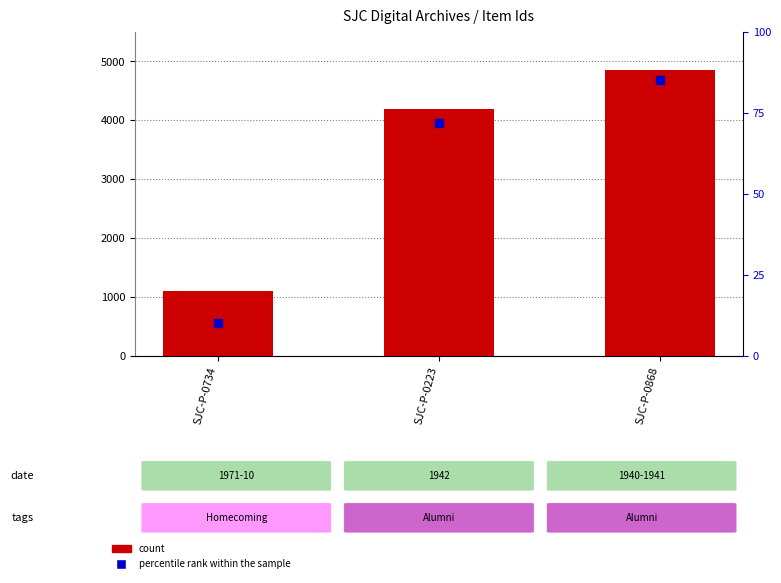

What are all the series names shown in the legend?

count, percentile rank within the sample